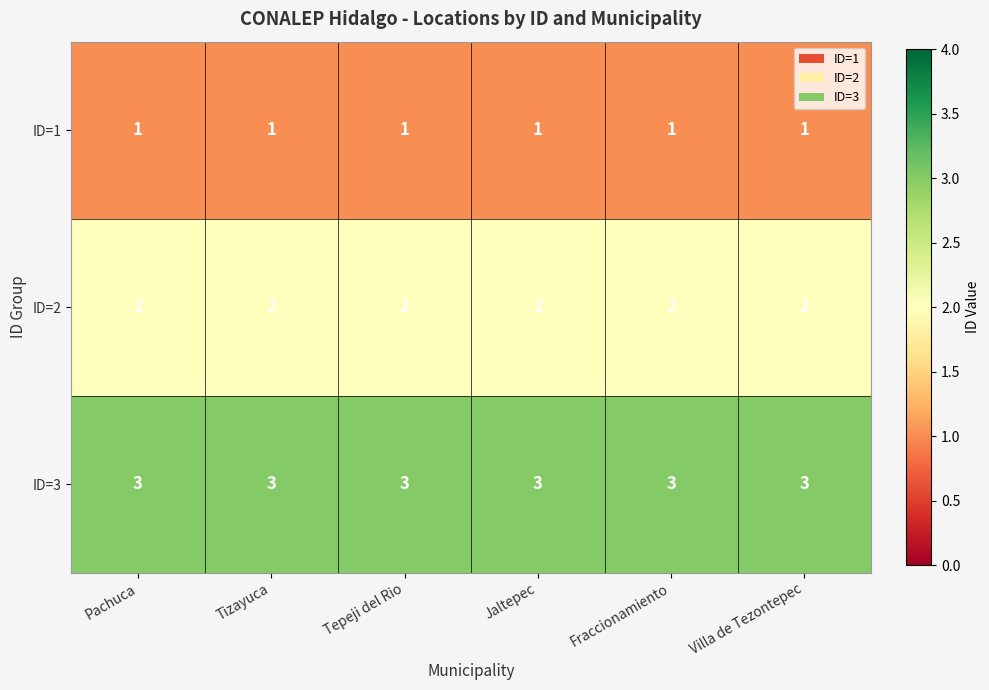

At how many categories does at least one series exceed 1?

6